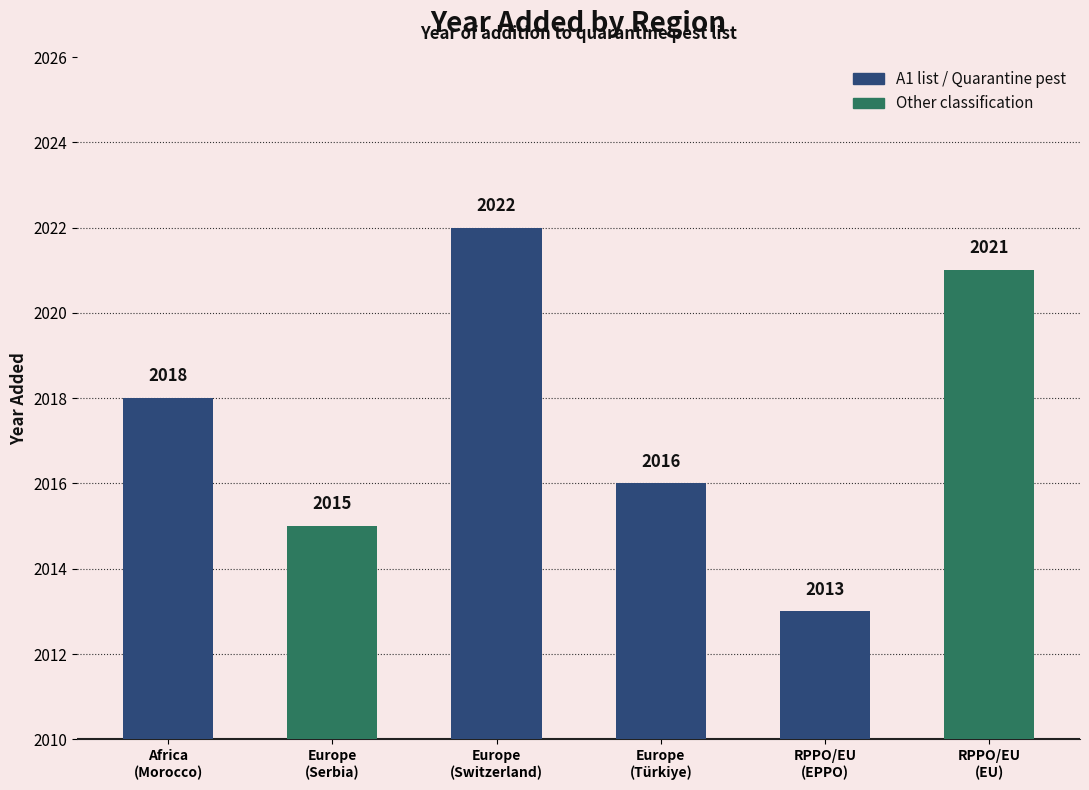

Are the bars grouped side by side (vs. stacked)?

No